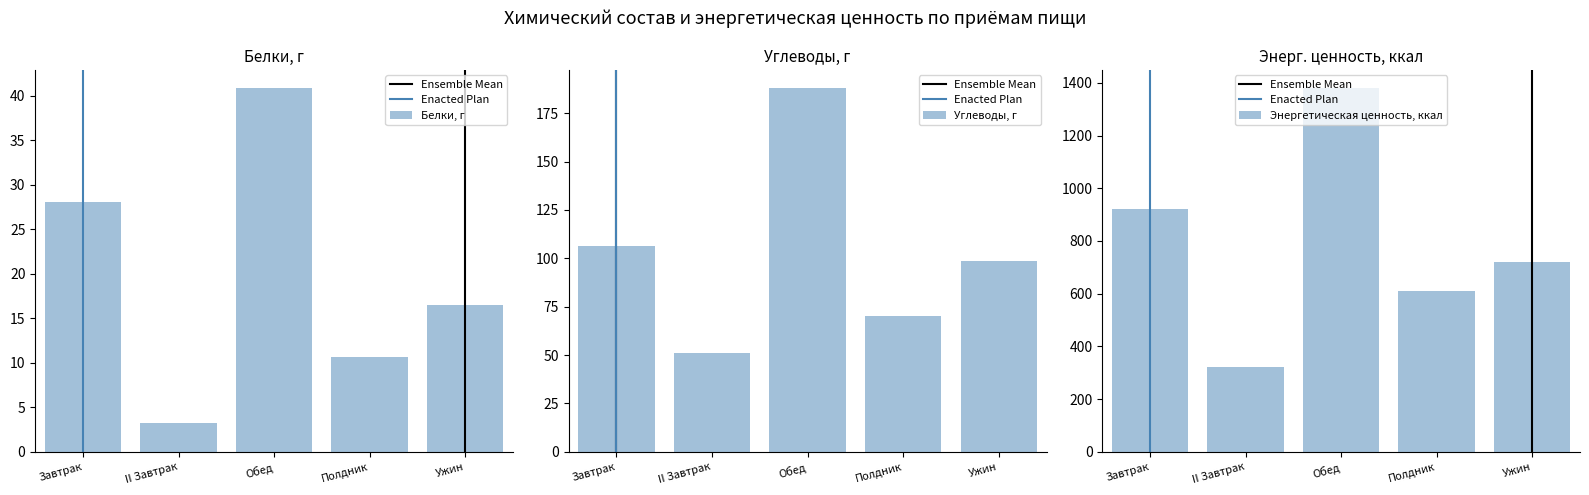

List the labels in order of Белки, г value, largest first.

Обед, Завтрак, Ужин, Полдник, II Завтрак